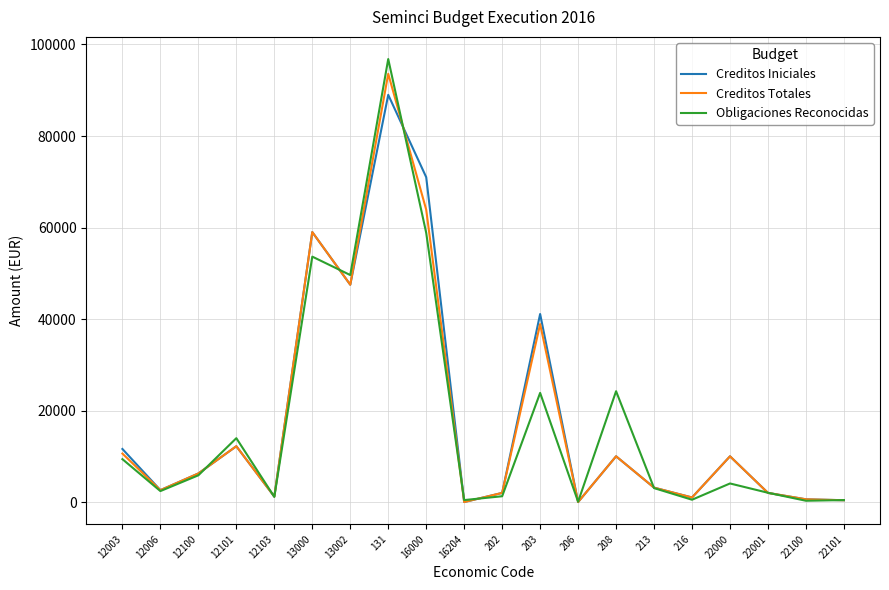

True or false: Creditos Totales and Obligaciones Reconocidas intersect in this chart.

True